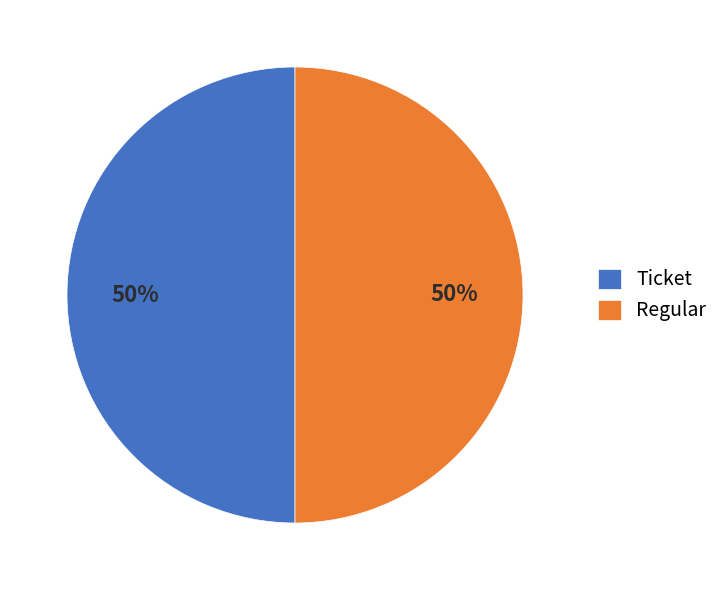

The Ticket slice represents 13% of the pie. True or false?

False